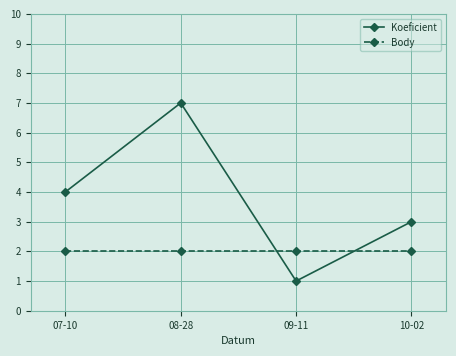

How many lines are shown in the chart?

2